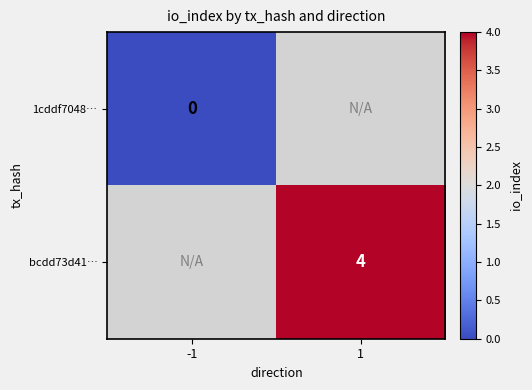

Is it true that bcdd73d41… equals 1.3 at 1?

False